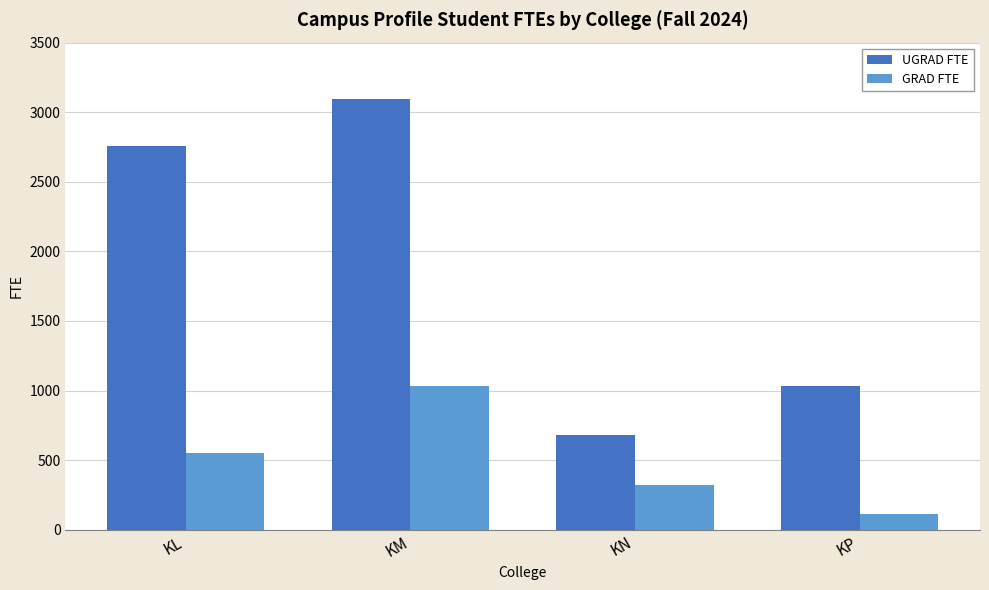

Reading right to left, extract all data points from this chart.

UGRAD FTE: KP=1035.3	KN=683.7	KM=3095.3	KL=2758.7
GRAD FTE: KP=116.0	KN=321.0	KM=1035.3	KL=552.3